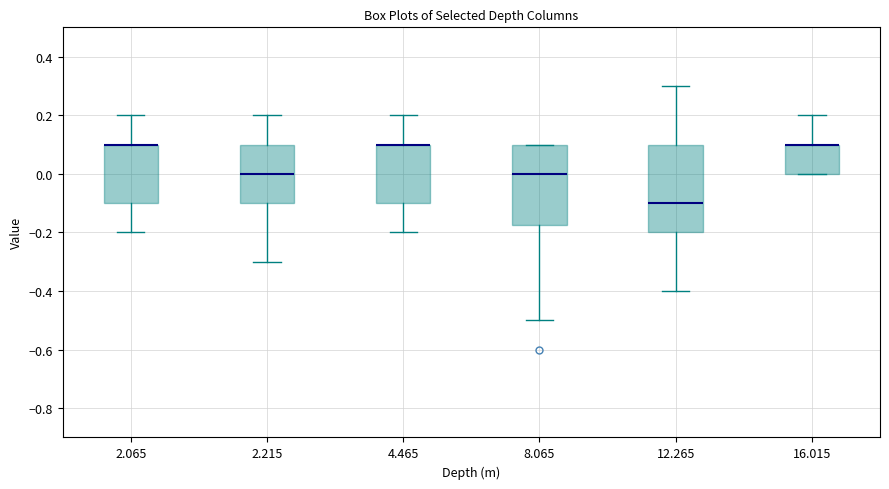

Which box is the tallest, from its lower edge to its upper edge?

12.265